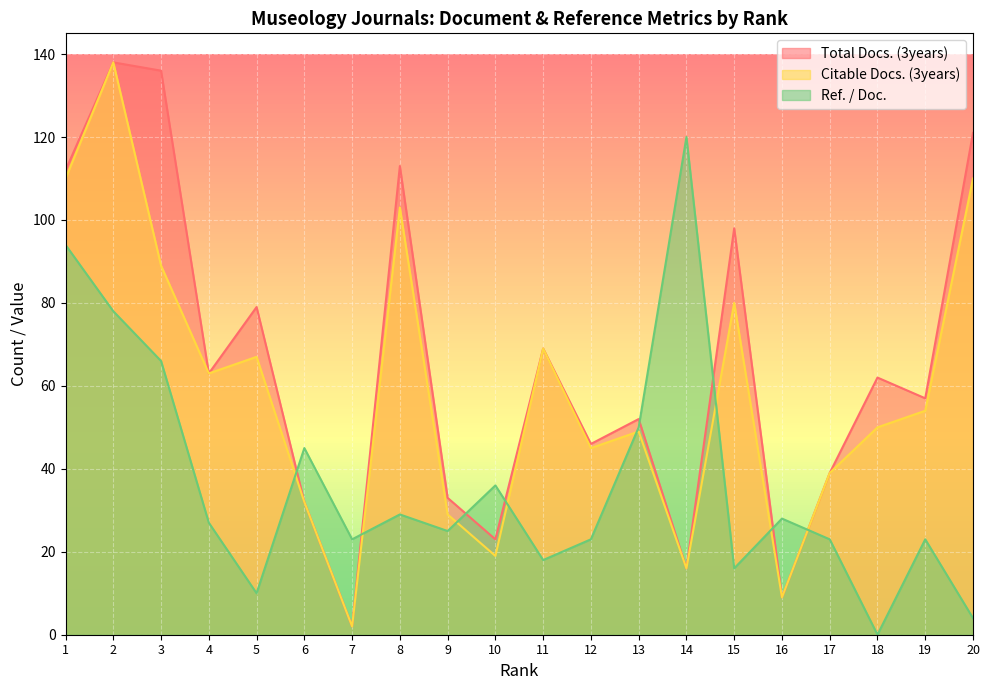

At which label does Citable Docs. (3years) reach its peak?

2